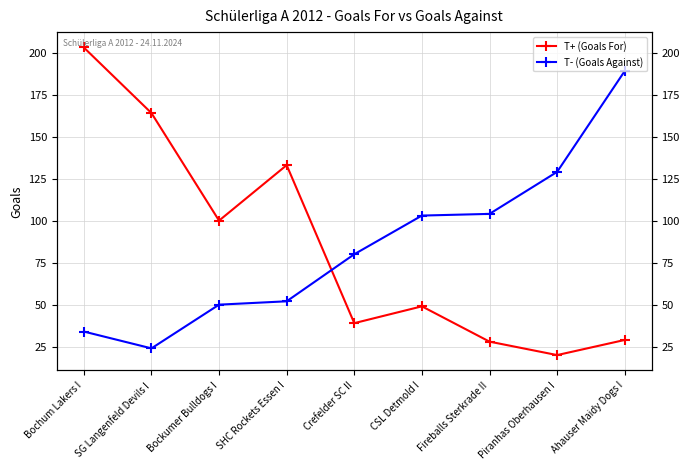

What is the maximum value shown in the chart?

203